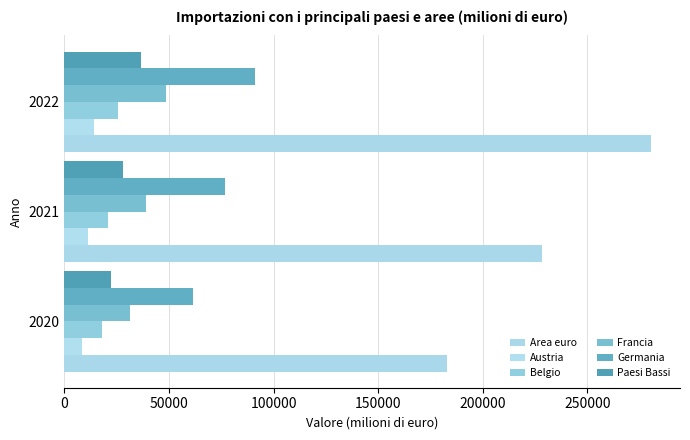

What is the sum of all Francia values?

118919.0